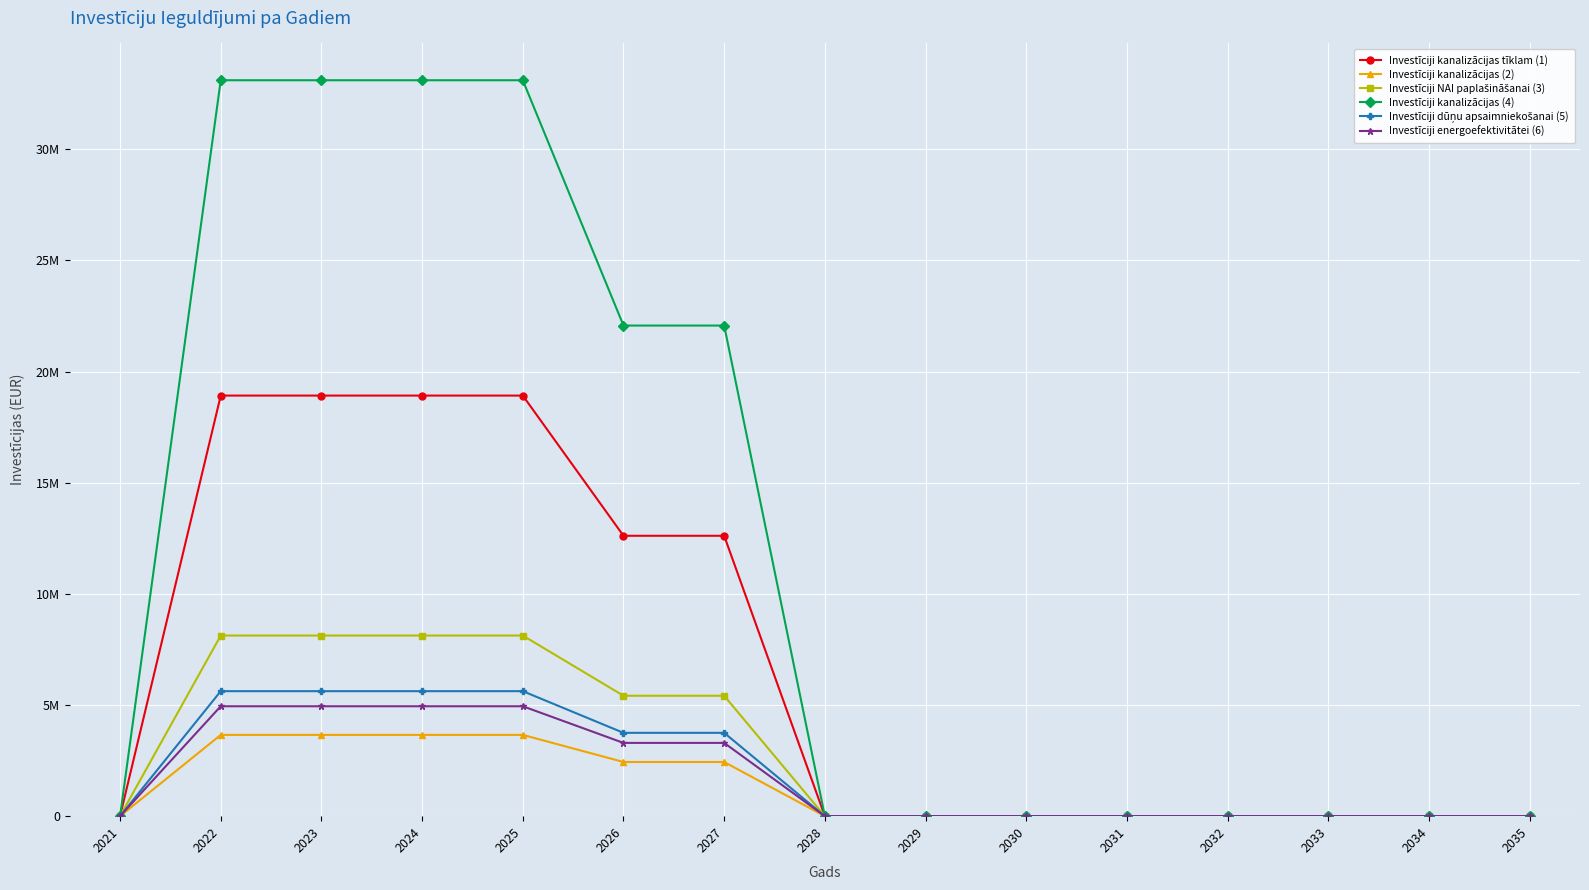

Between 2025 and 2023, which is larger?

2025